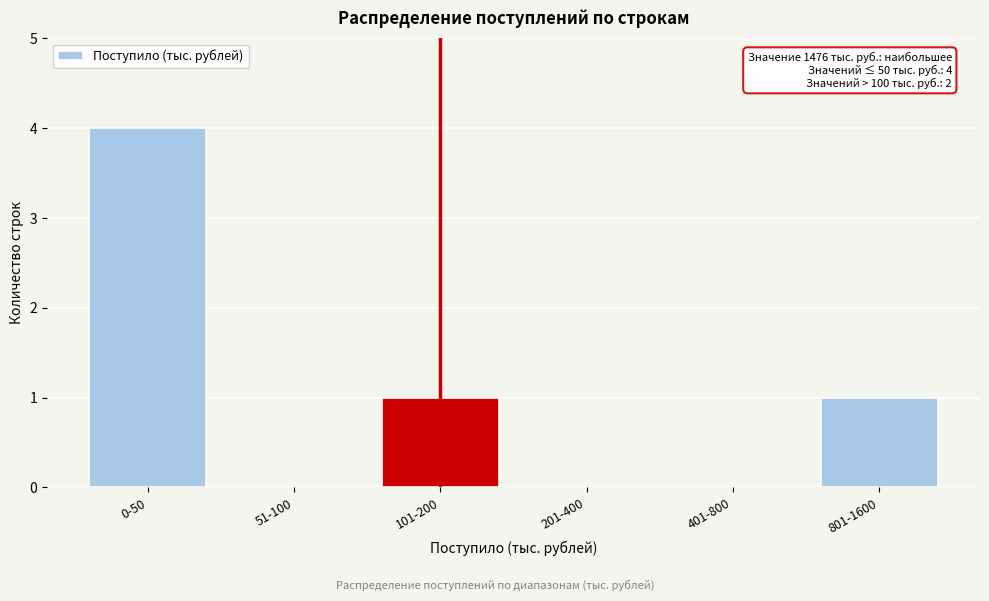

Reading right to left, list all the values displayed in this chart.

801-1600=1	401-800=0	201-400=0	101-200=1	51-100=0	0-50=4